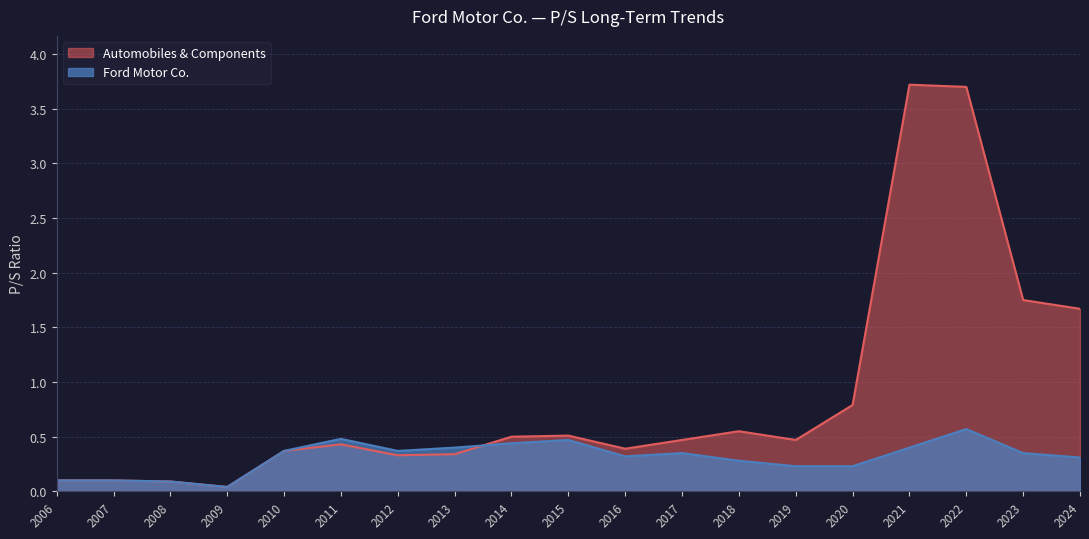

What is the highest value of the Automobiles & Components series?

3.7